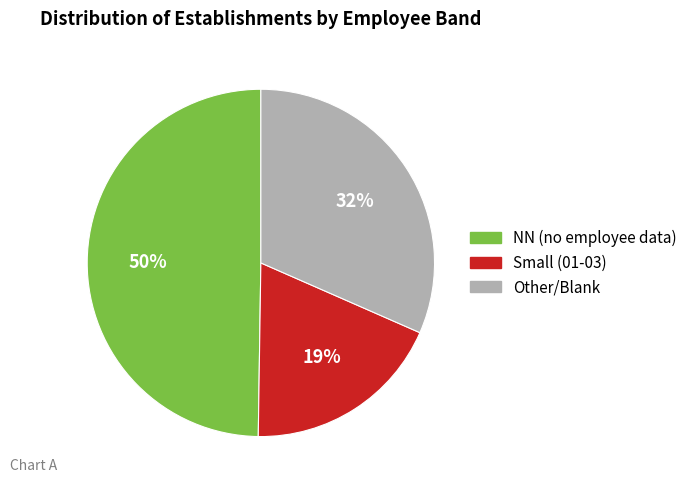

To the nearest percent, what is the combined percentage of NN (no employee data) and Other/Blank?

81%